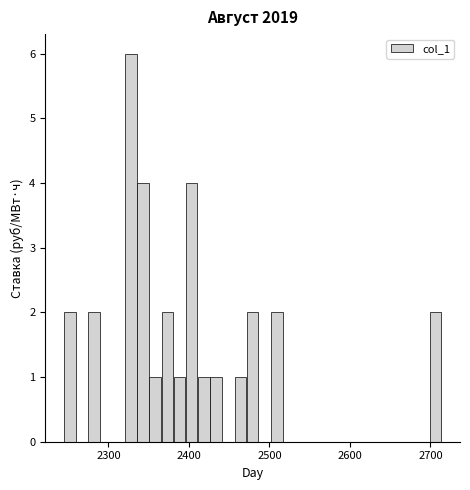

Read against the x-axis, roughly where is the centre of the tallest bar?

2330